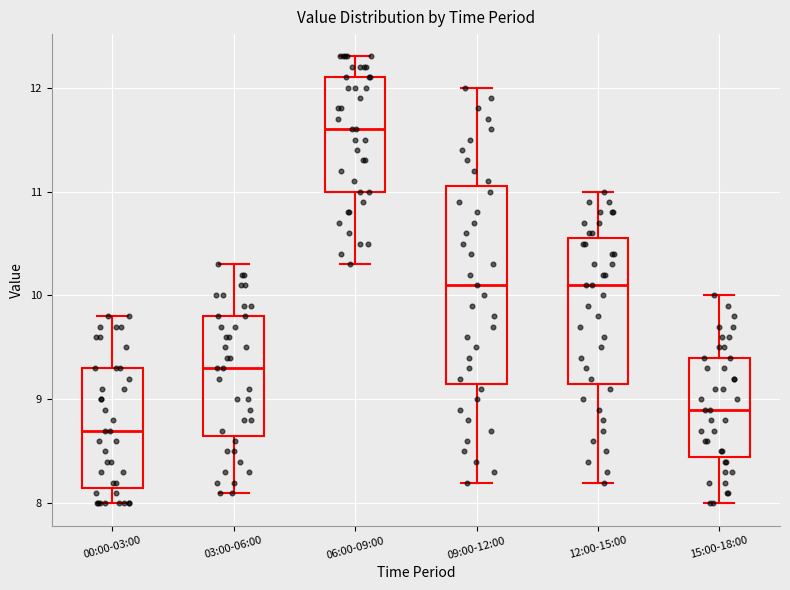

Comparing the boxes themselves (not the whiskers), which one is the tallest?

09:00-12:00